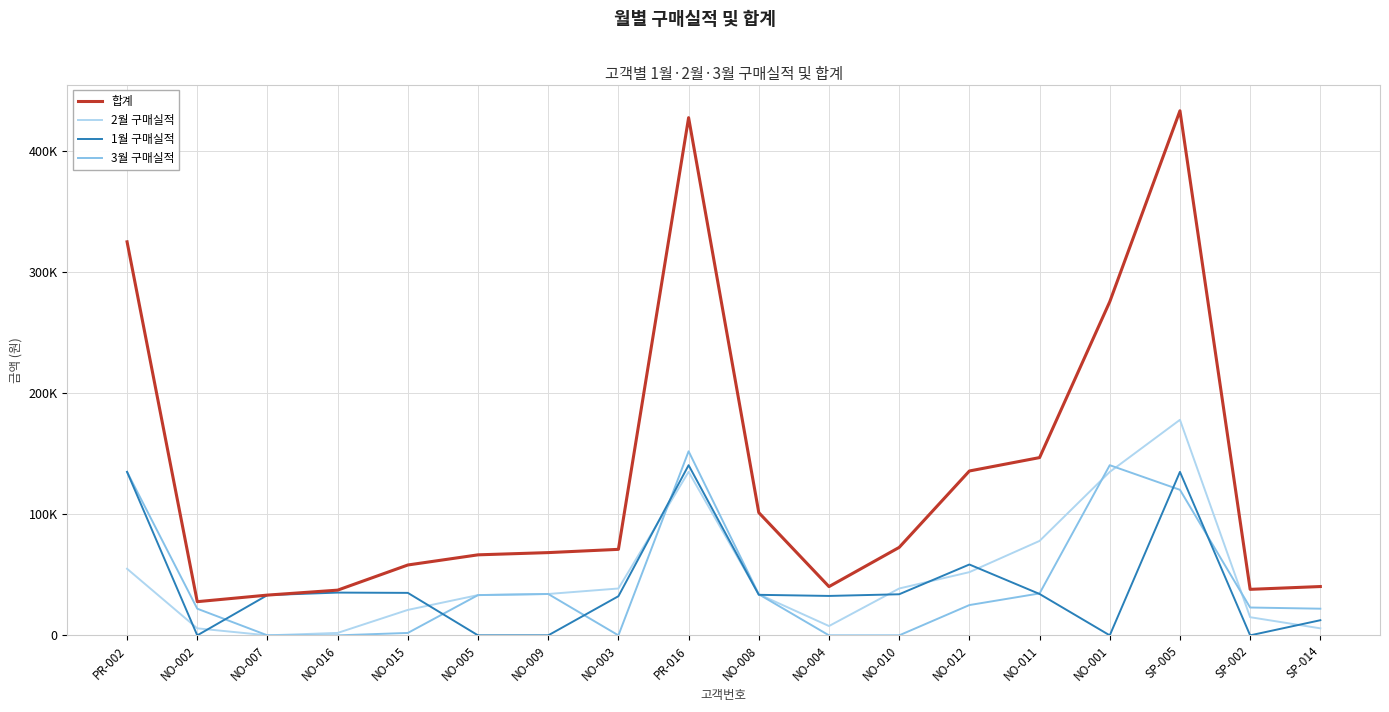

Is this an area chart (filled region under the line)?

No